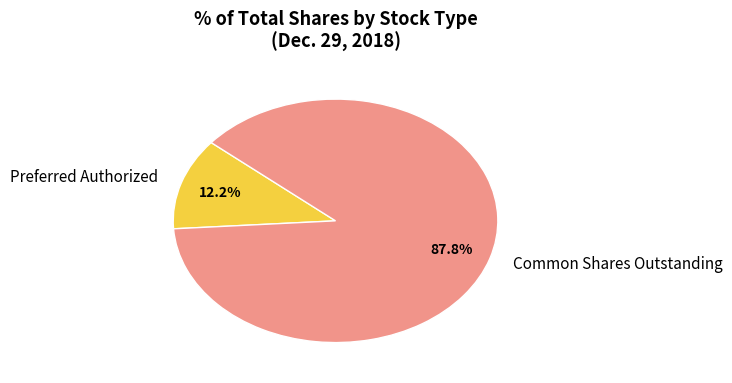

How many segments does this pie chart have?

2